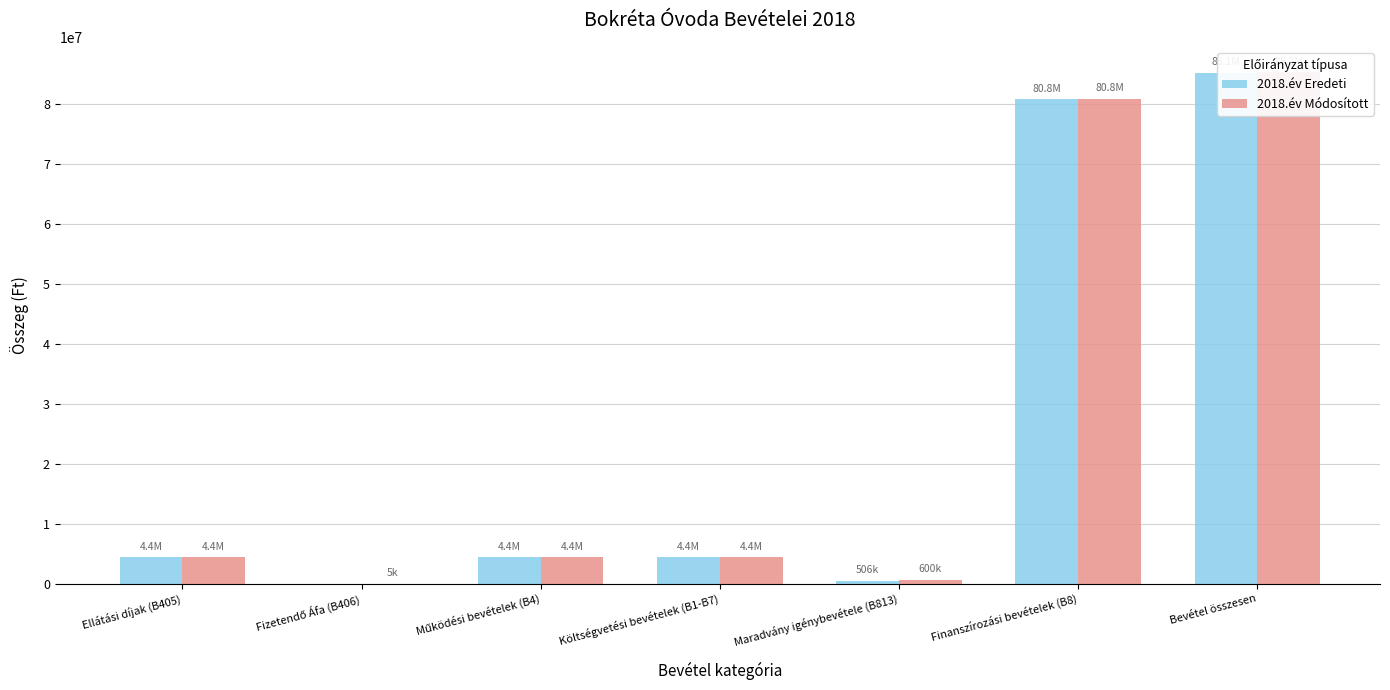

At Költségvetési bevételek (B1-B7), list the series in order from smallest to largest.

2018.év Eredeti, 2018.év Módosított